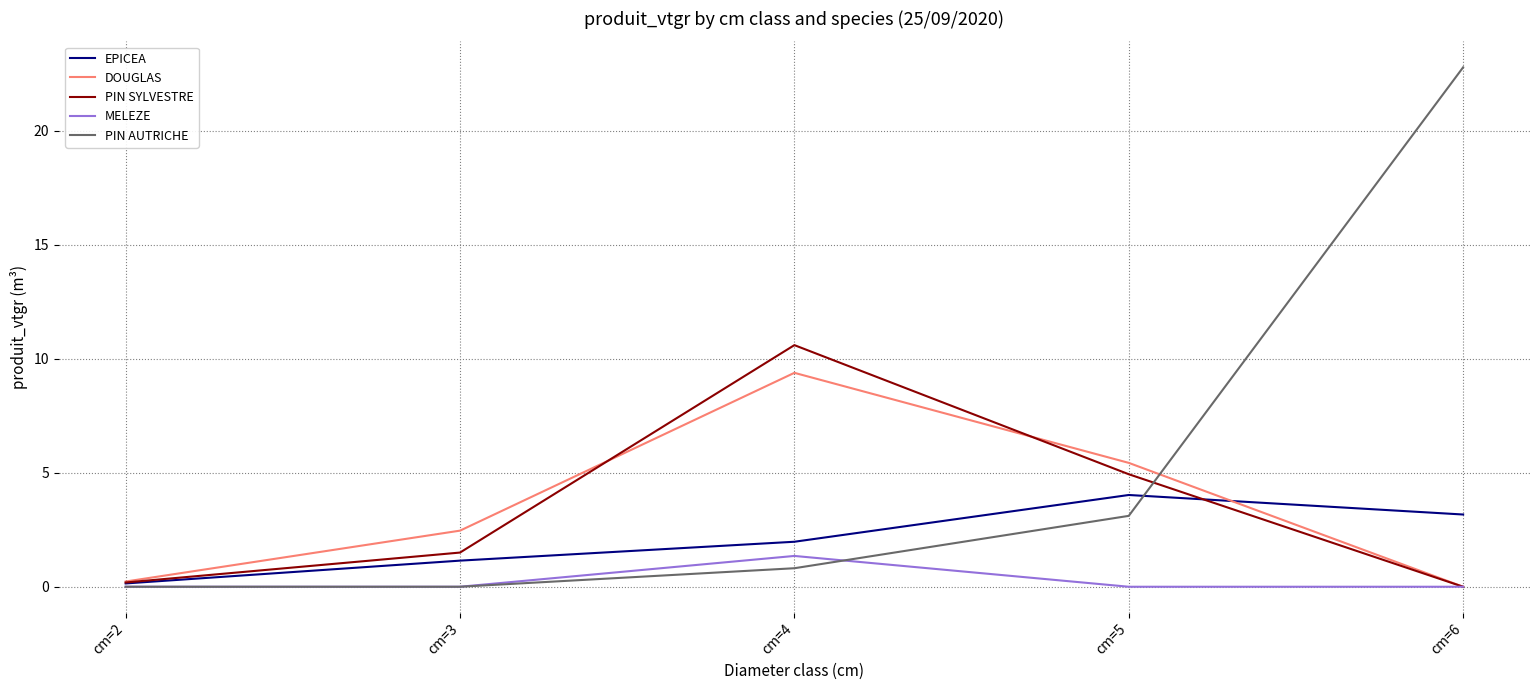

What is the approximate value of PIN SYLVESTRE at cm=2?

0.2